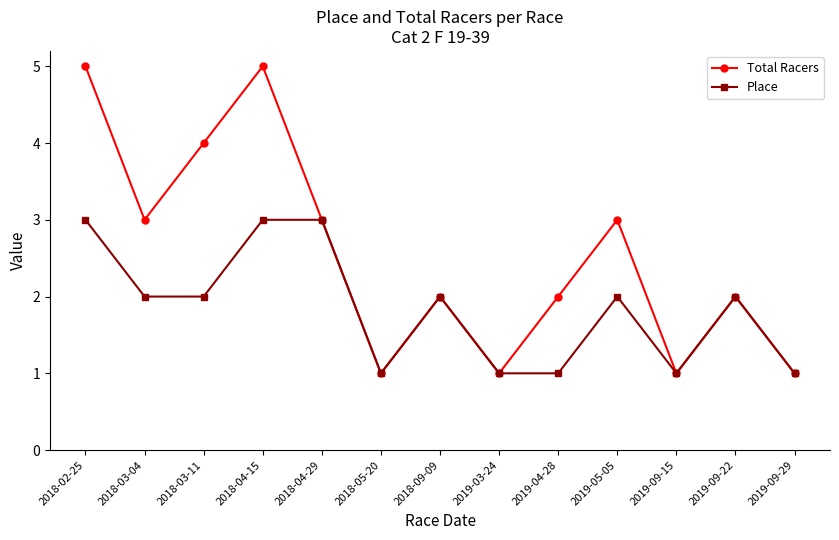

Does the chart display data point markers on the line(s)?

Yes